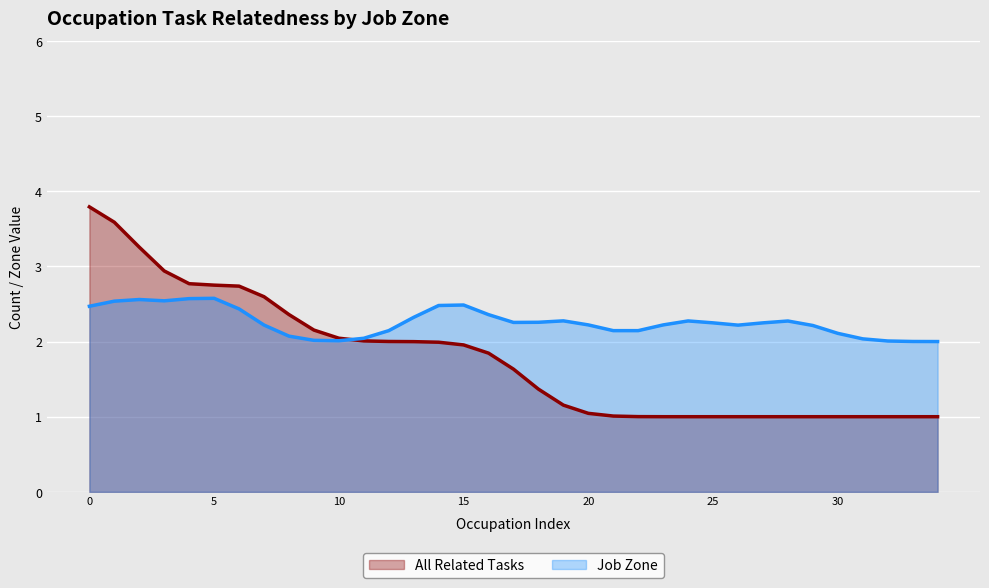

Which series has the largest total across all categories?

Job Zone